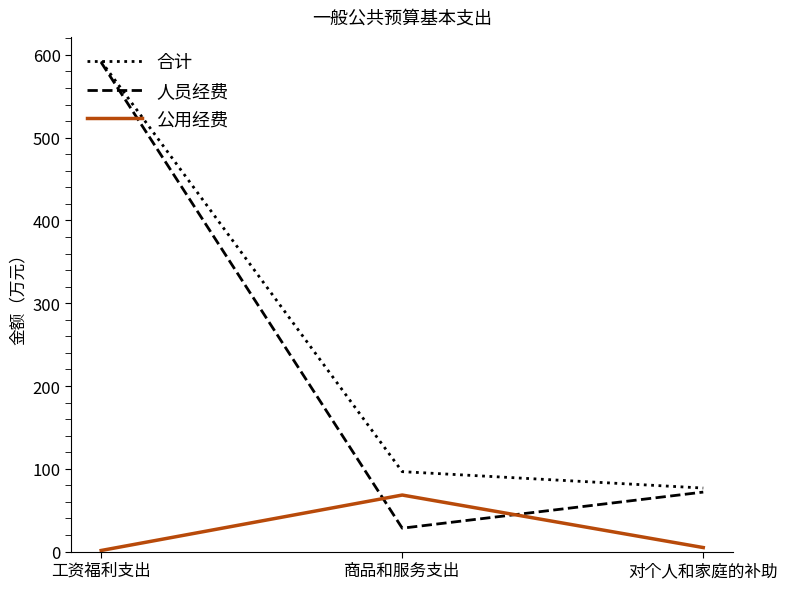

True or false: 合计 has a value of 96.6 at 商品和服务支出.

True